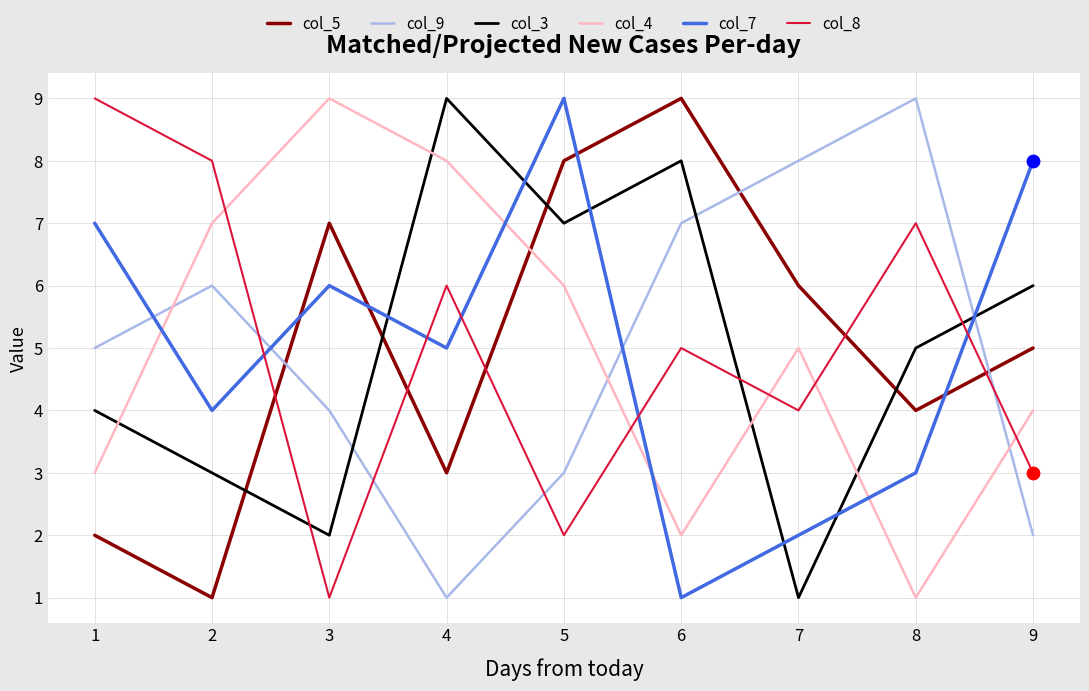

At which category is the sum across all series the highest?

5